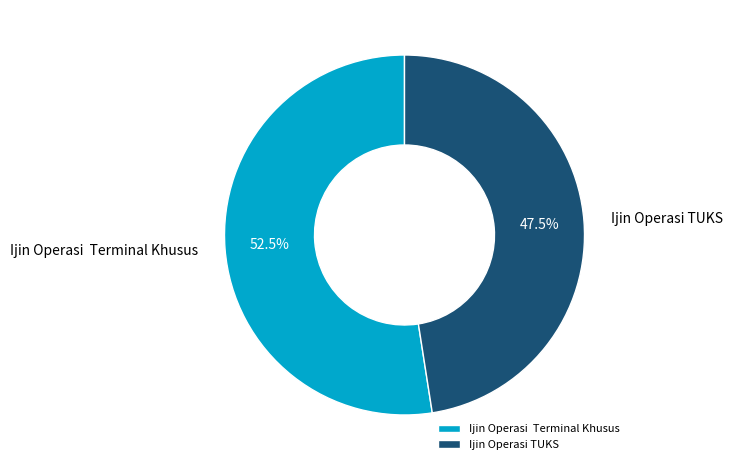

Does Ijin Operasi Terminal Khusus account for over 50% of the chart?

Yes